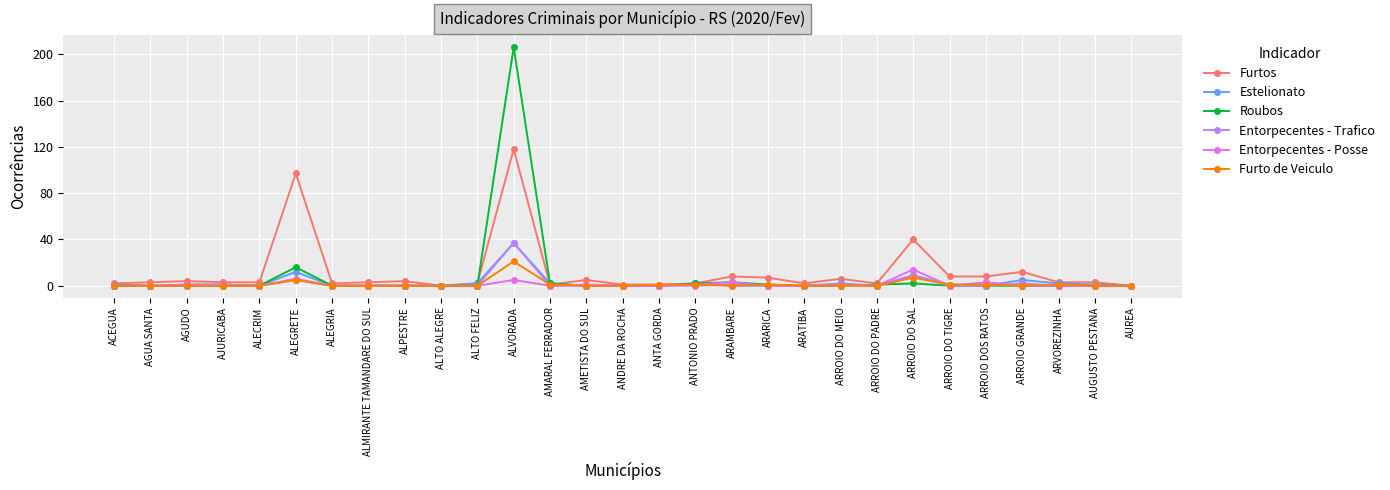

What is the maximum value for Roubos?

206